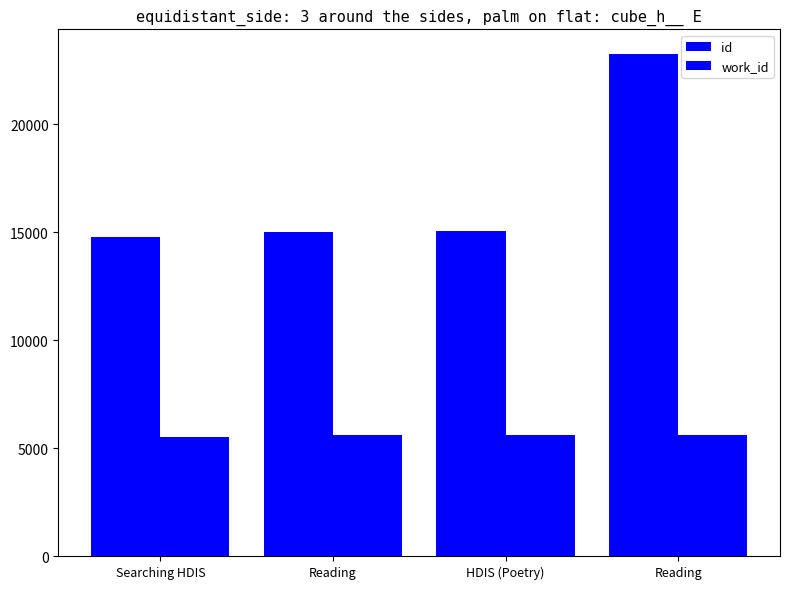

What is the approximate value of id at Reading, to the nearest 100?

15000